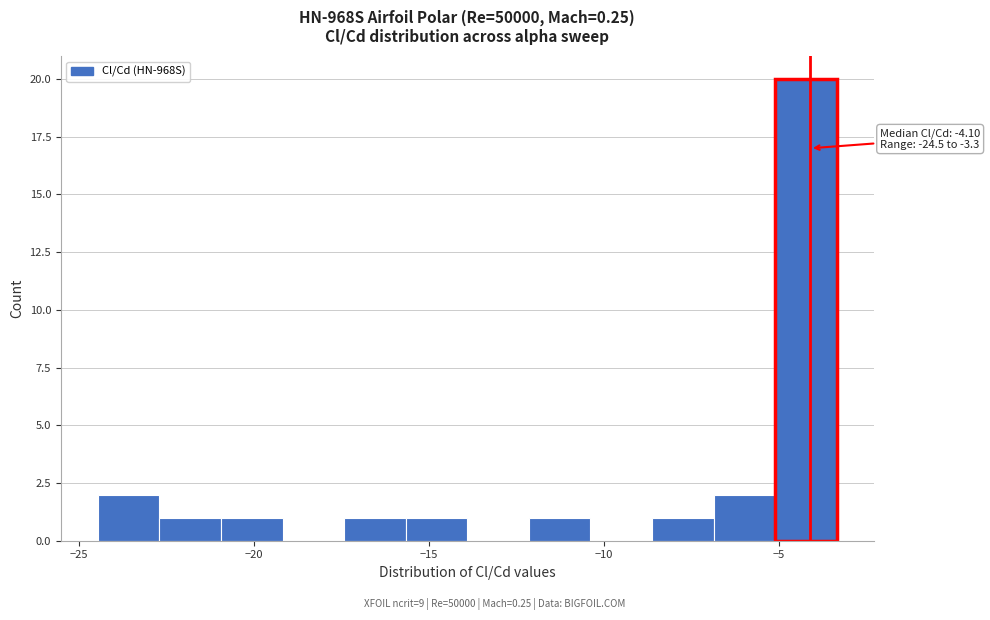

Read against the x-axis, roughly where is the centre of the tallest bar?

-4.0